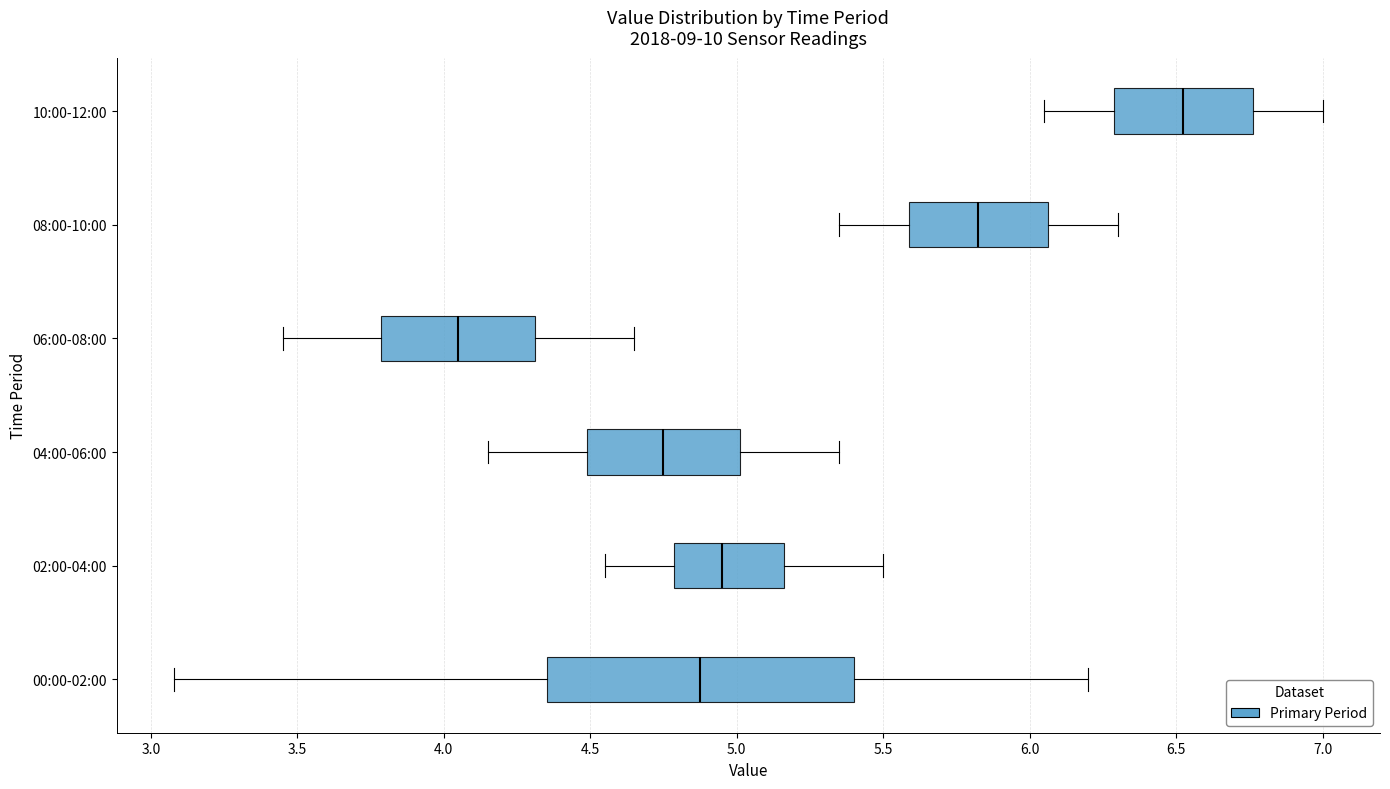

Reading bottom to top, read every box against the x-axis: the position of its median line, the range the box covers, and the ends of its whiskers. The values are not printed on the chart, so give them approximately, as read against the axis.

00:00-02:00: median 4.90, box 4.35 to 5.40, whiskers 3.10 to 6.20
02:00-04:00: median 4.95, box 4.80 to 5.15, whiskers 4.55 to 5.50
04:00-06:00: median 4.75, box 4.50 to 5.00, whiskers 4.15 to 5.35
06:00-08:00: median 4.05, box 3.80 to 4.30, whiskers 3.45 to 4.65
08:00-10:00: median 5.85, box 5.60 to 6.05, whiskers 5.35 to 6.30
10:00-12:00: median 6.55, box 6.30 to 6.75, whiskers 6.05 to 7.00